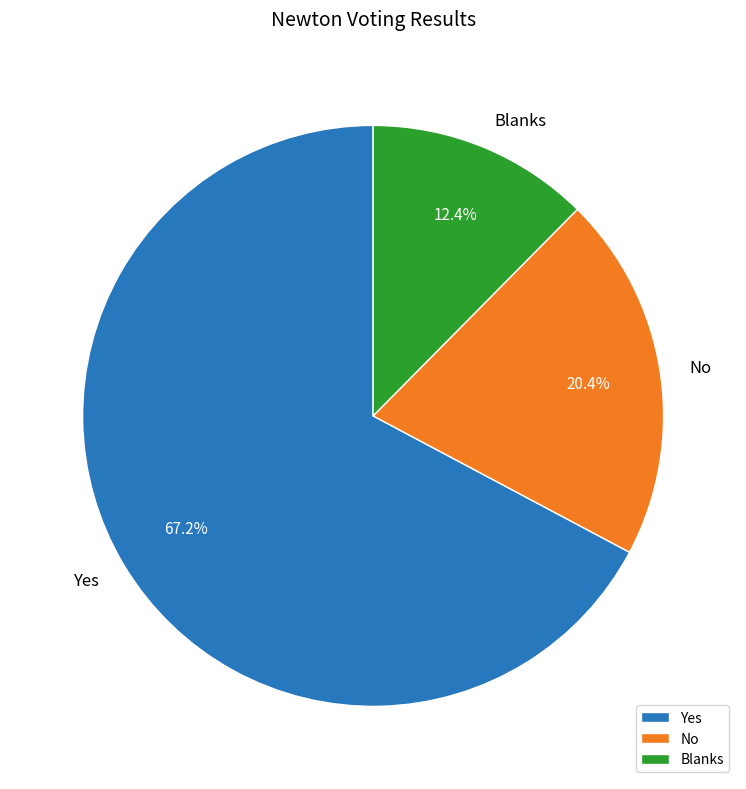

How many segments does this pie chart have?

3